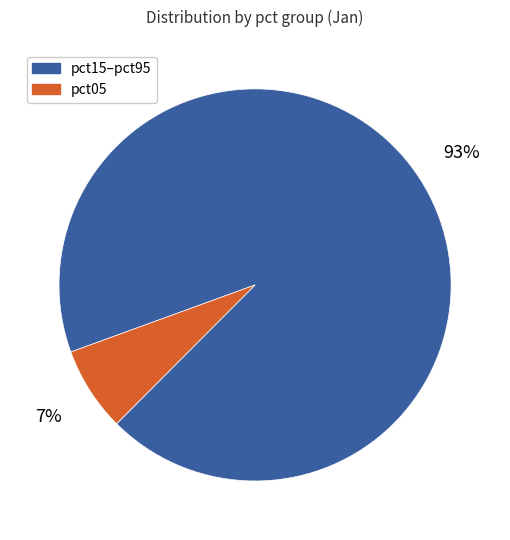

Which has a higher value, pct15–pct95 or pct05?

pct15–pct95